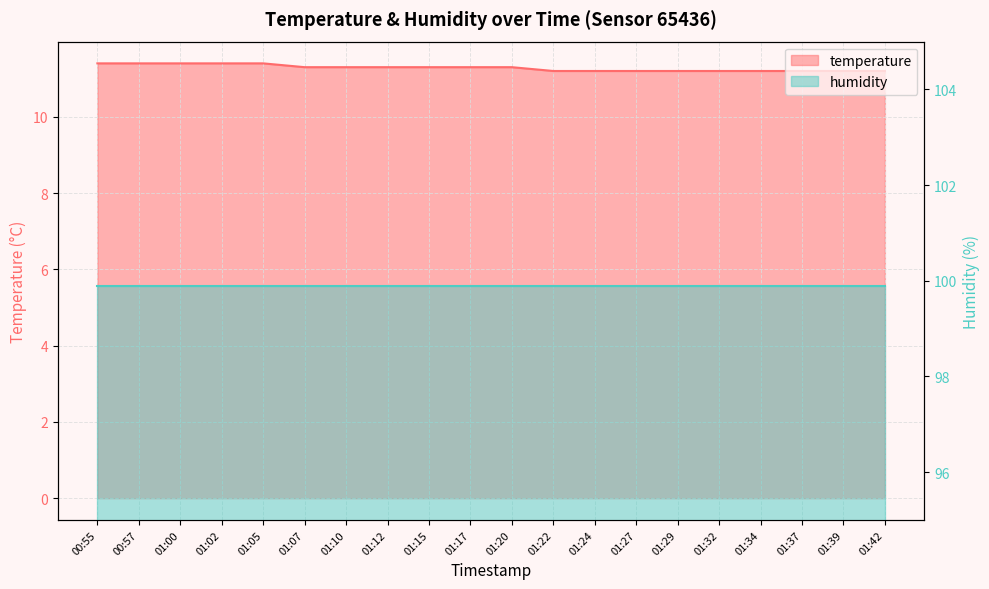

Reading left to right, what are all the values shown in this chart?

00:55=11.4	00:57=11.4	01:00=11.4	01:02=11.4	01:05=11.4	01:07=11.3	01:10=11.3	01:12=11.3	01:15=11.3	01:17=11.3	01:20=11.3	01:22=11.2	01:24=11.2	01:27=11.2	01:29=11.2	01:32=11.2	01:34=11.2	01:37=11.2	01:39=11.2	01:42=11.2